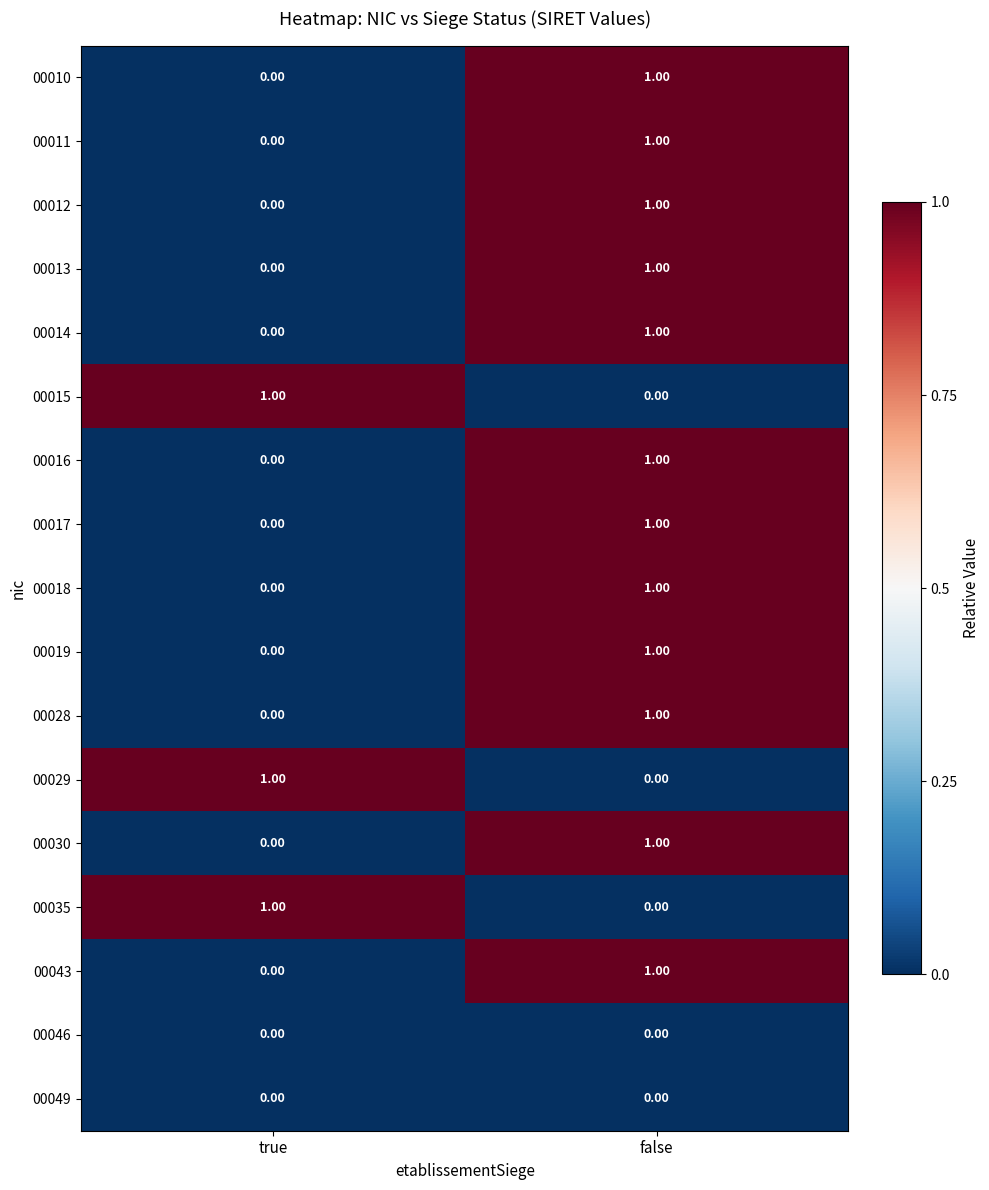

At which label is 00017 closest to 0?

true